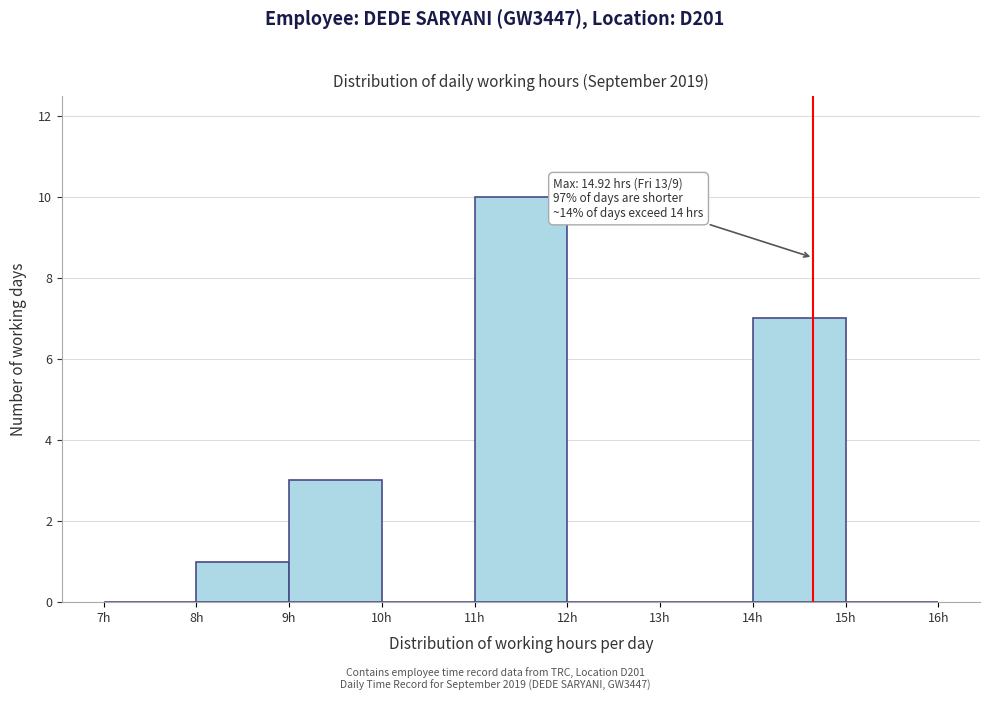

Over which range of the x-axis is the bar tallest?

11 to 12